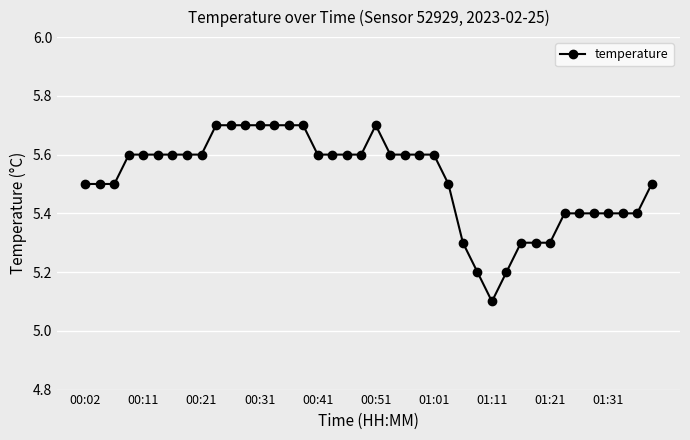

What is the difference between the maximum and second lowest values?

0.5